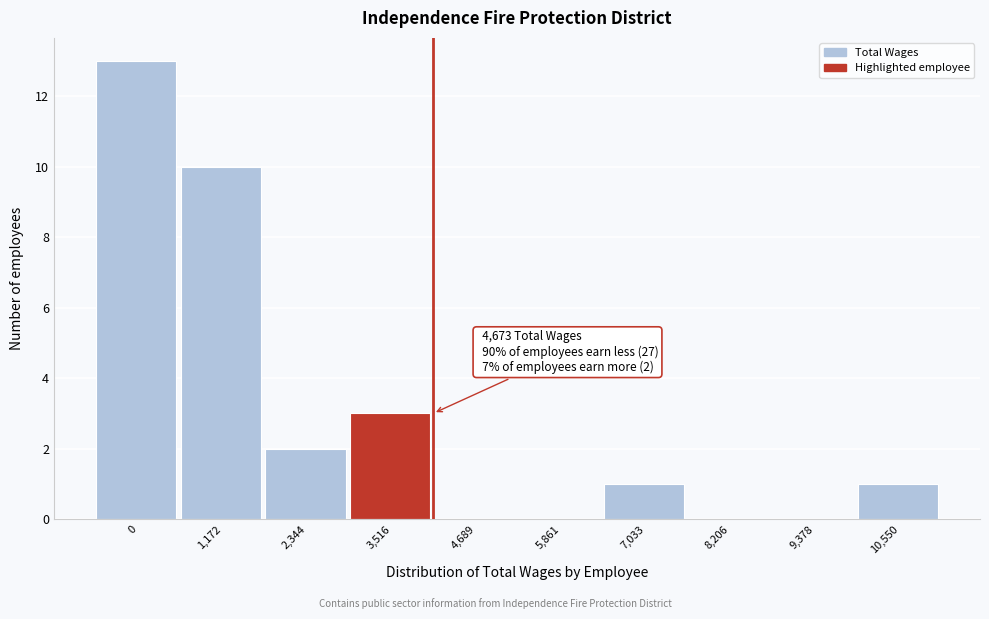

Reading left to right, extract all data points from this chart.

0=13	1,172=10	2,344=2	3,516=3	4,689=0	5,861=0	7,033=1	8,206=0	9,378=0	10,550=1